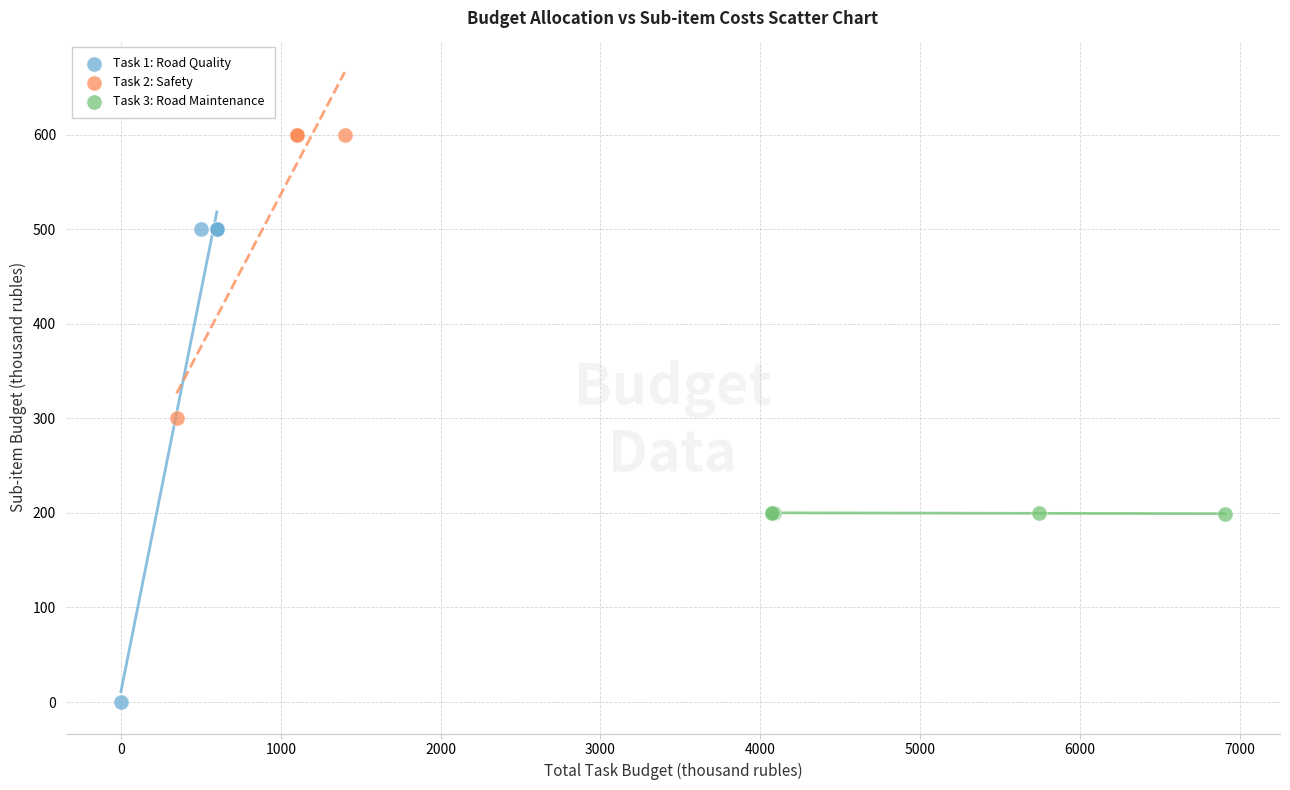

Which series contains the lowest Y value?

Task 1: Road Quality